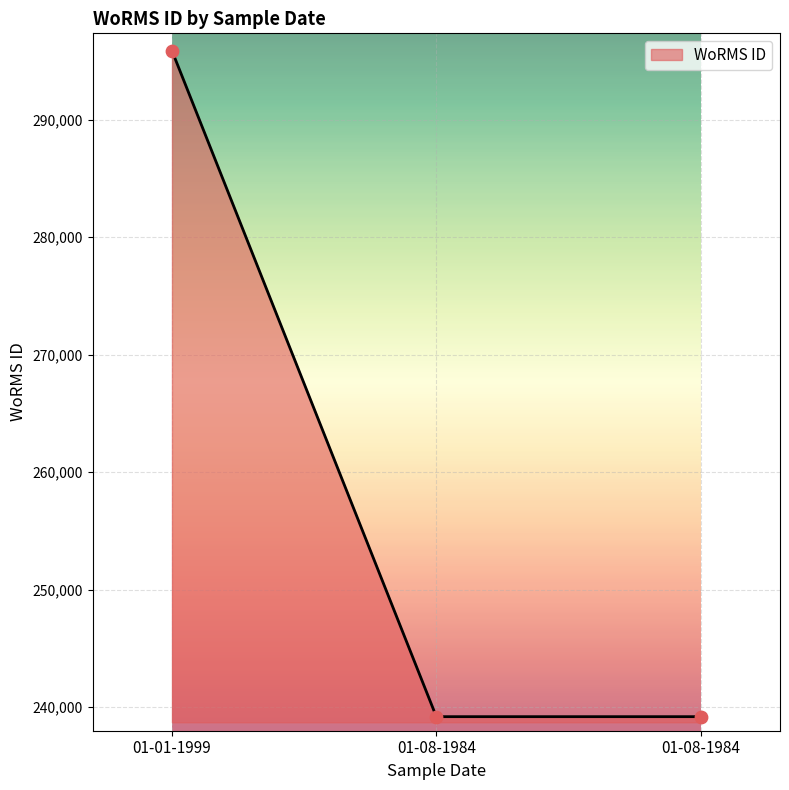

Count the number of data series in this chart.

1